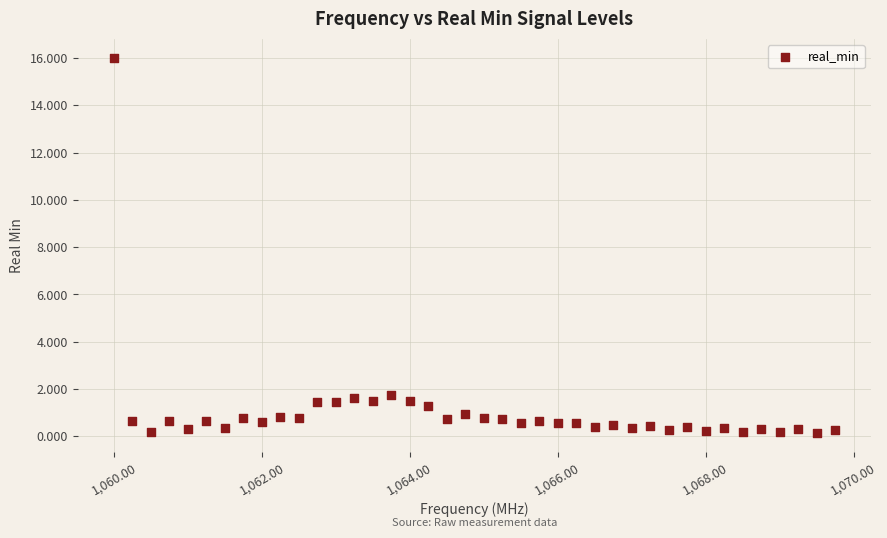

What is the range of X values (max minus min)?

9.8